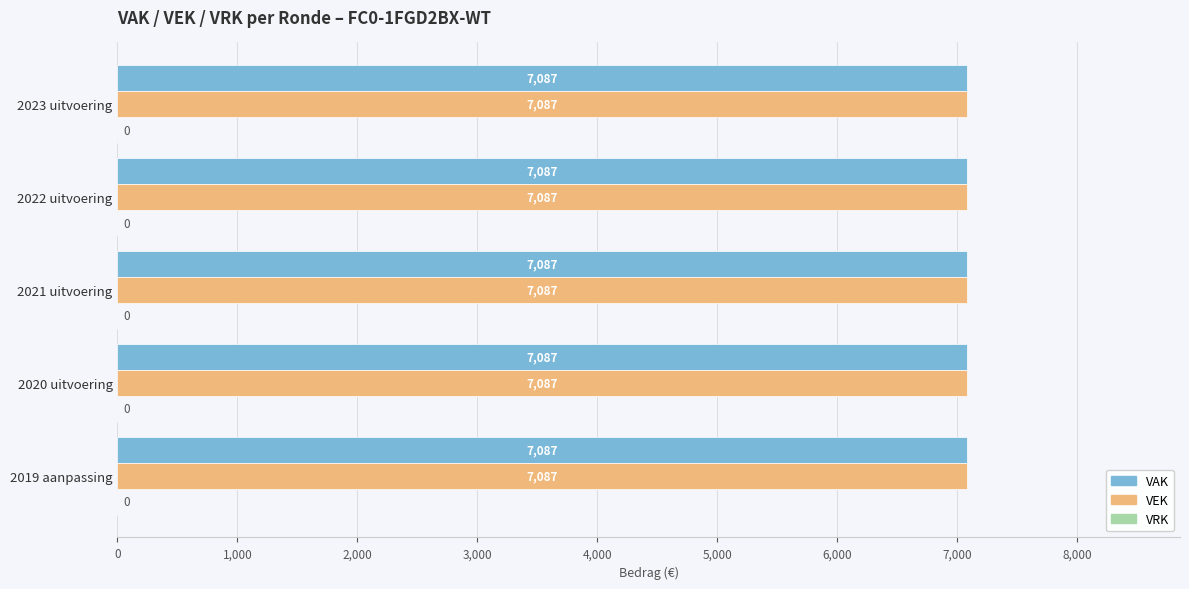

Reading left to right, what are all the values shown in this chart?

VAK: 2023 uitvoering=7087	2022 uitvoering=7087	2021 uitvoering=7087	2020 uitvoering=7087	2019 aanpassing=7087
VEK: 2023 uitvoering=7087	2022 uitvoering=7087	2021 uitvoering=7087	2020 uitvoering=7087	2019 aanpassing=7087
VRK: 2023 uitvoering=0	2022 uitvoering=0	2021 uitvoering=0	2020 uitvoering=0	2019 aanpassing=0